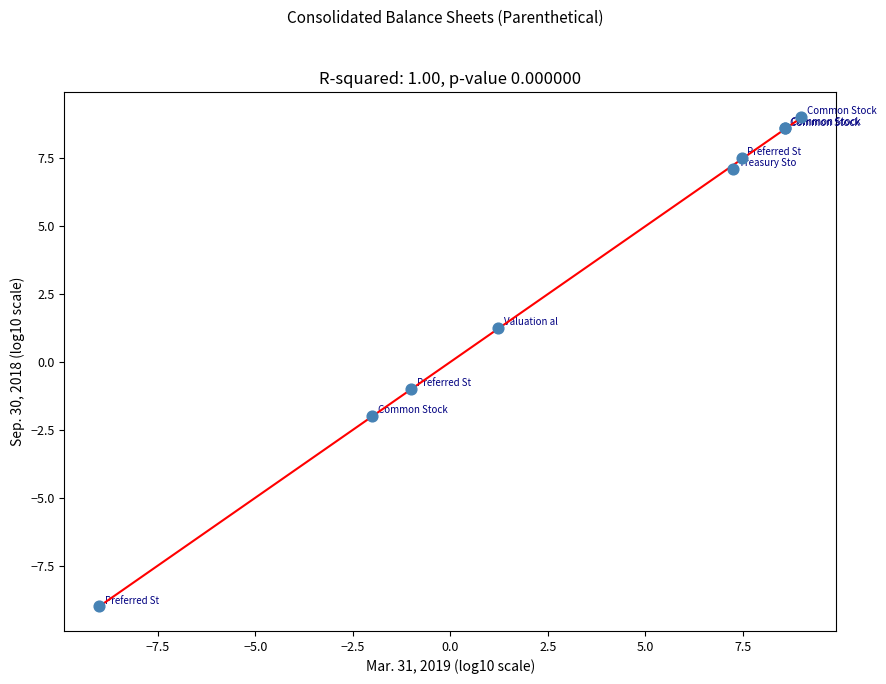

What Y value in the scatter plot is closest to 0?

-1.0